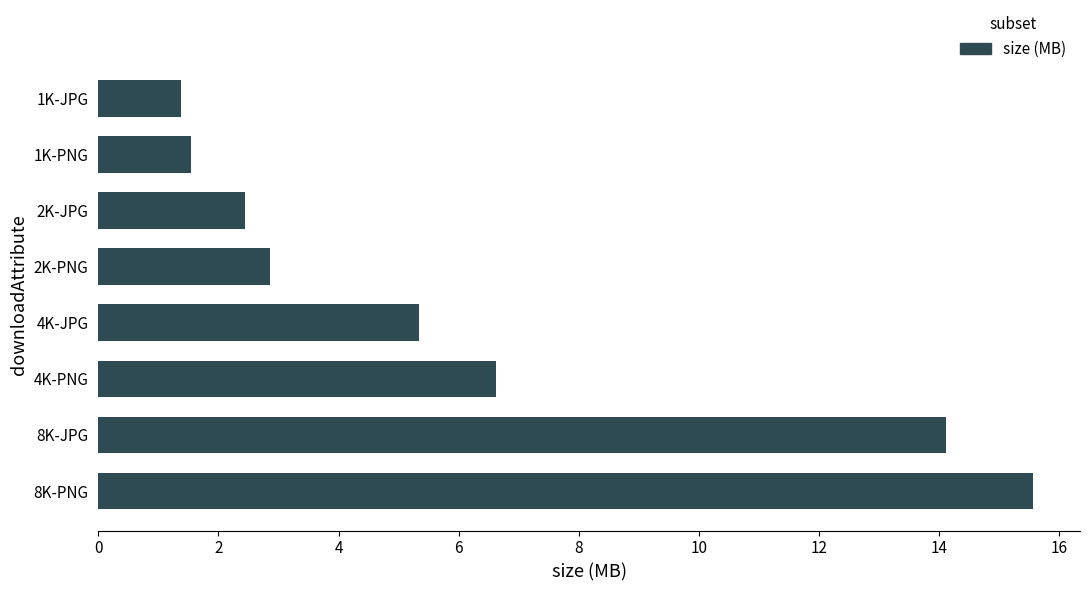

Which has a higher value, 8K-PNG or 2K-JPG?

8K-PNG